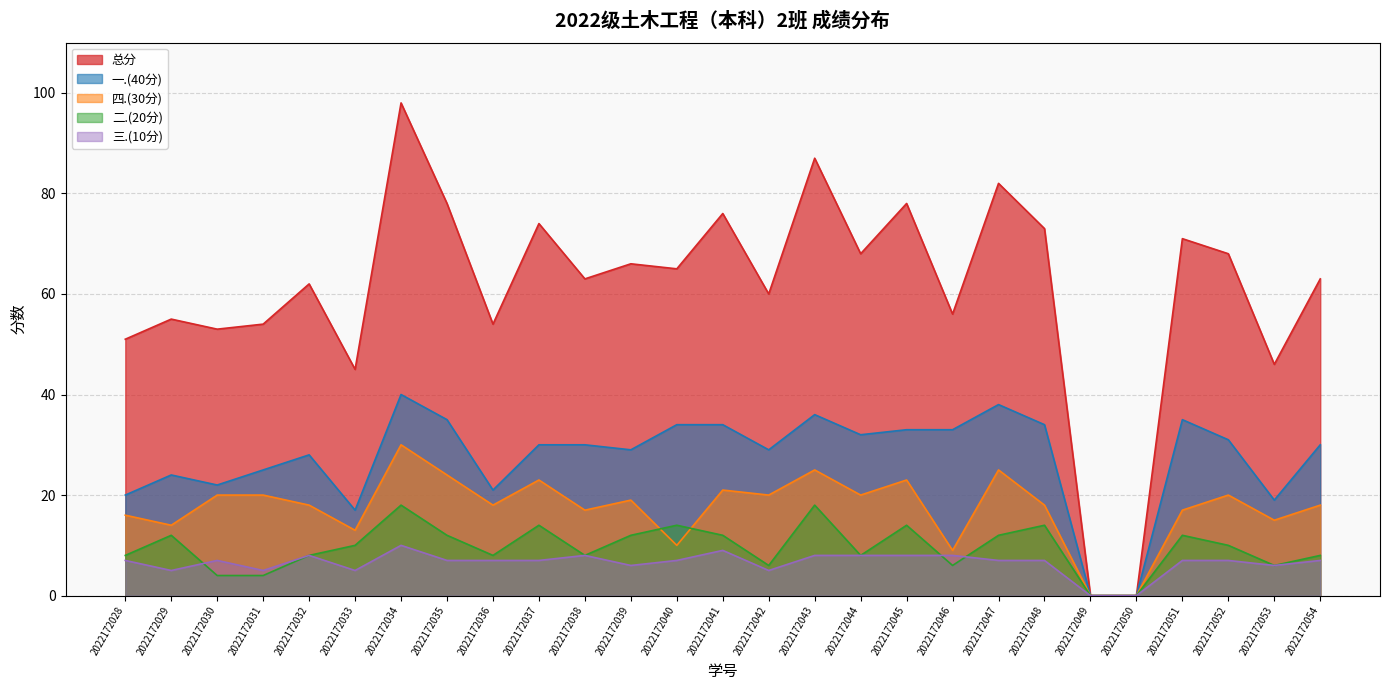

Rank the series by their maximum value, from lowest to highest.

三.(10分), 二.(20分), 四.(30分), 一.(40分), 总分